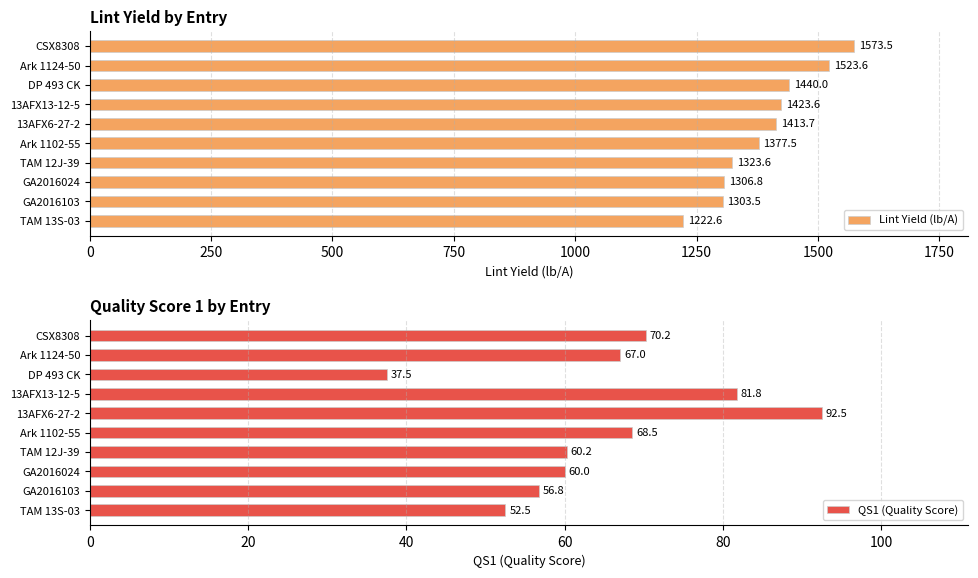

The Lint Yield (lb/A) series shows 866.4 at CSX8308. True or false?

False